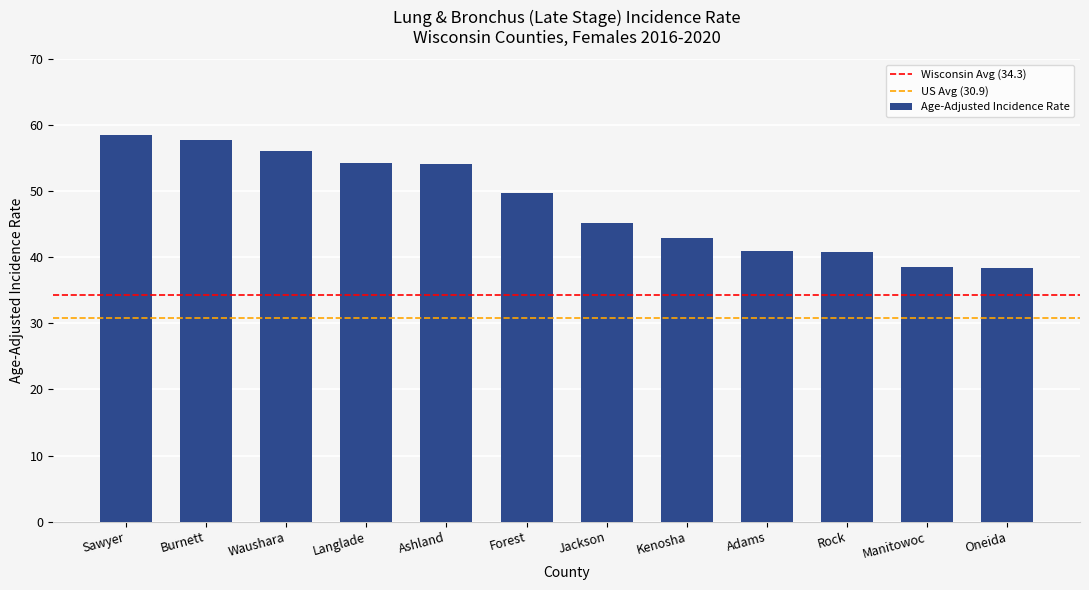

At which label is the value closest to 48?

Forest